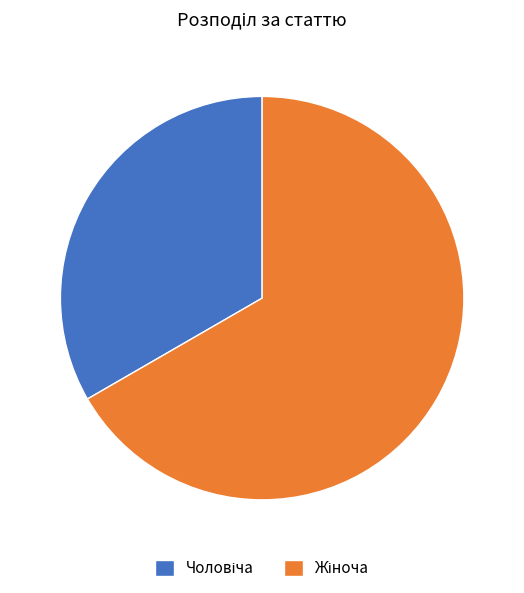

How many segments does this pie chart have?

2